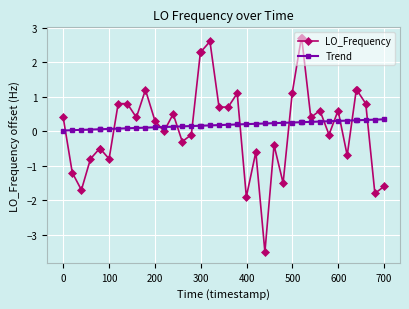

True or false: Trend and LO_Frequency intersect in this chart.

True